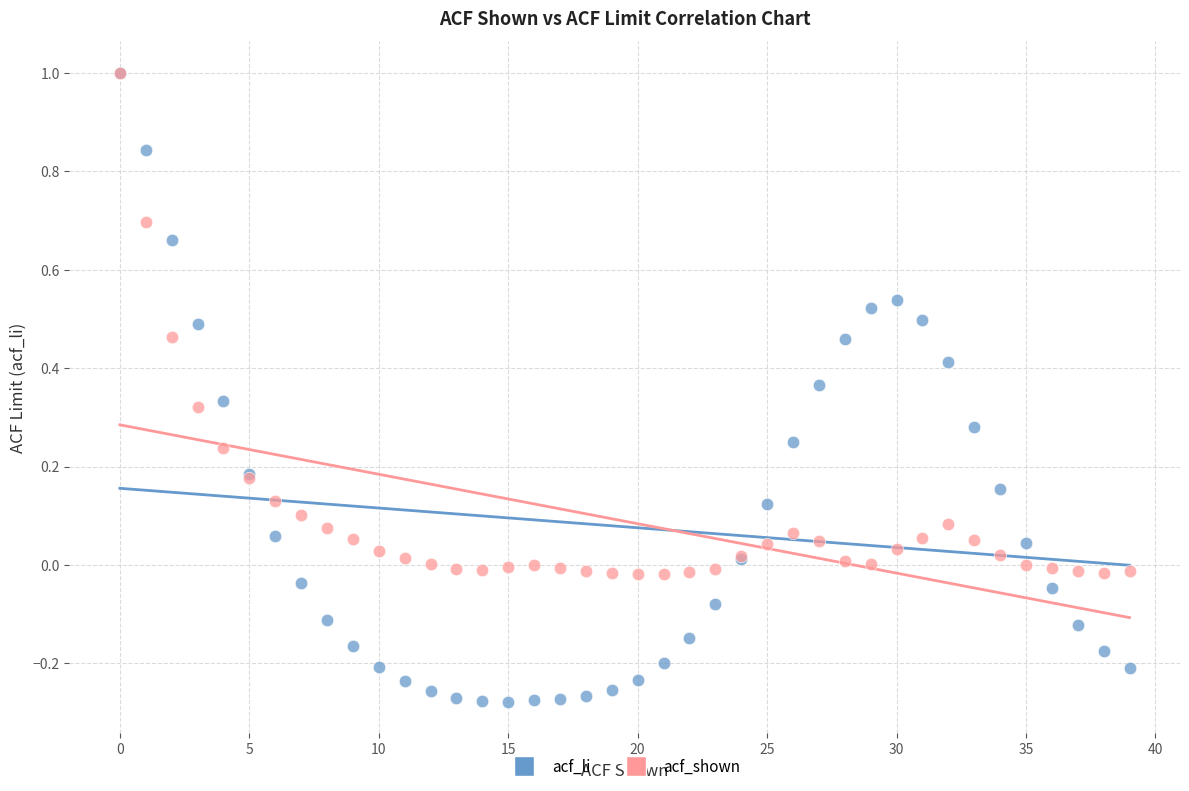

Which series contains the lowest Y value?

acf_li